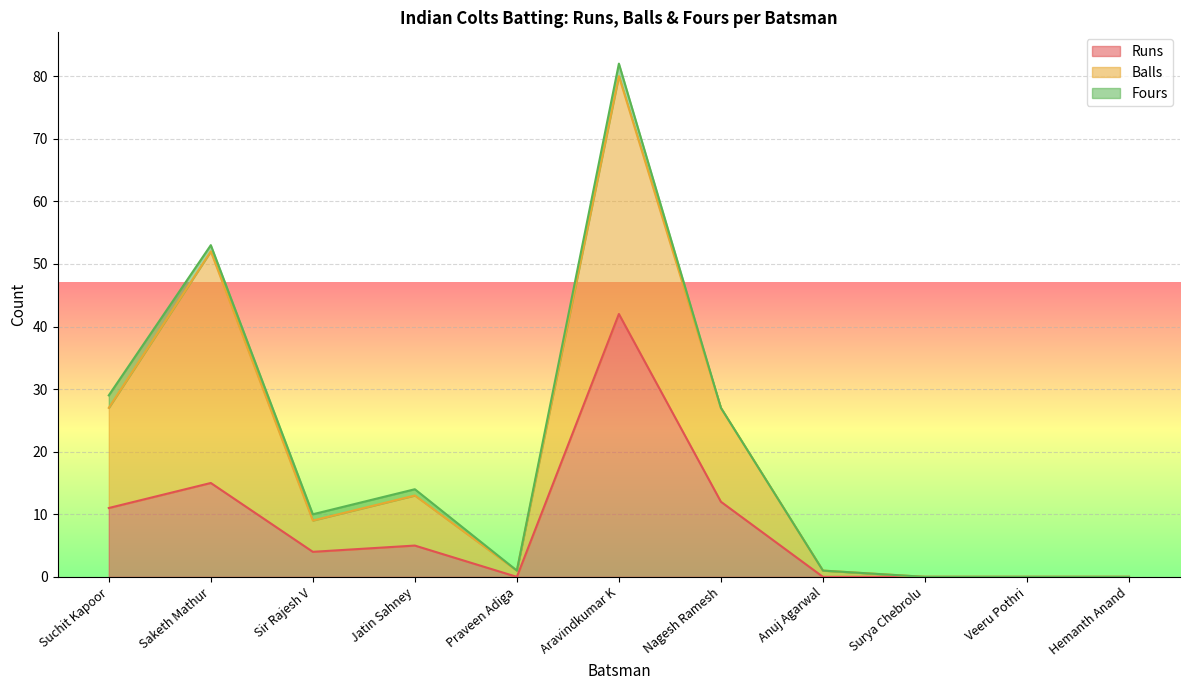

Which category has the highest value in the Balls series?

Aravindkumar K